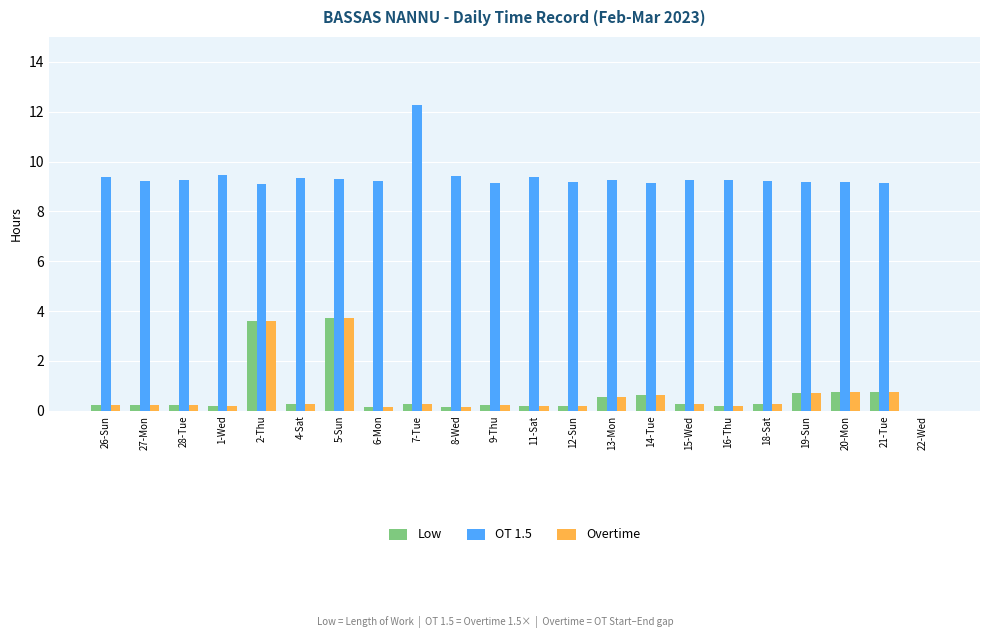

What is the average value of the Low series?

0.6